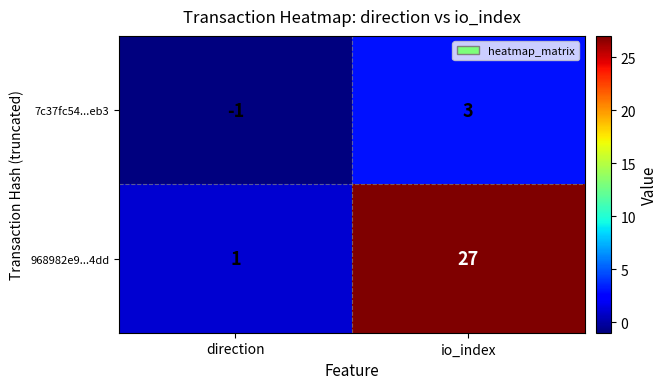

What is the sum of the 968982e9...4dd values at io_index and direction?

28